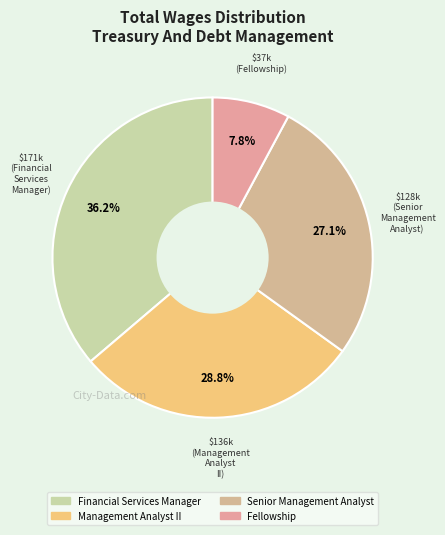

What is the change in value from Management Analyst II to Senior Management Analyst?

-8262